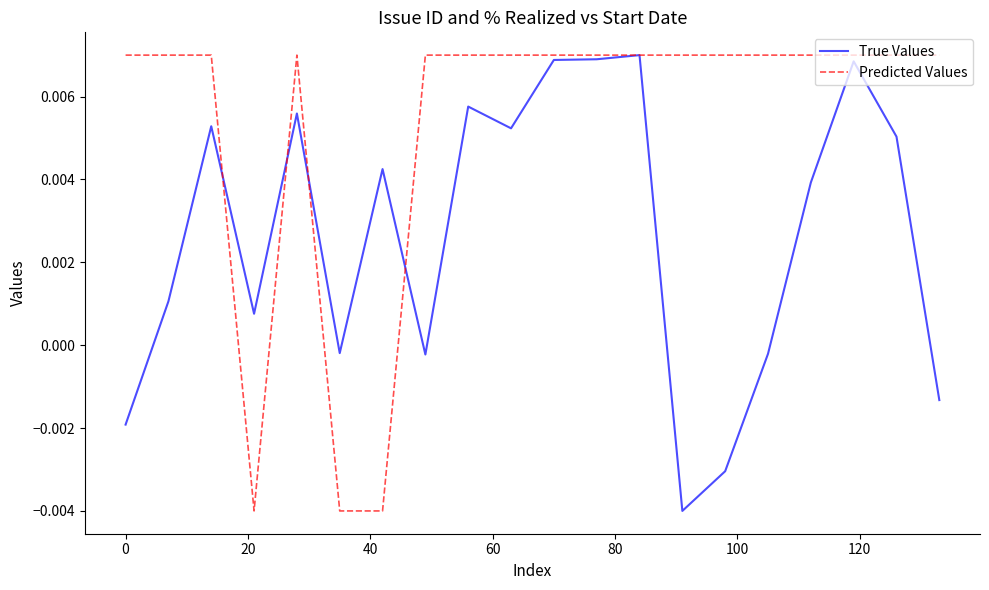

What is the sum of all True Values values?

0.1